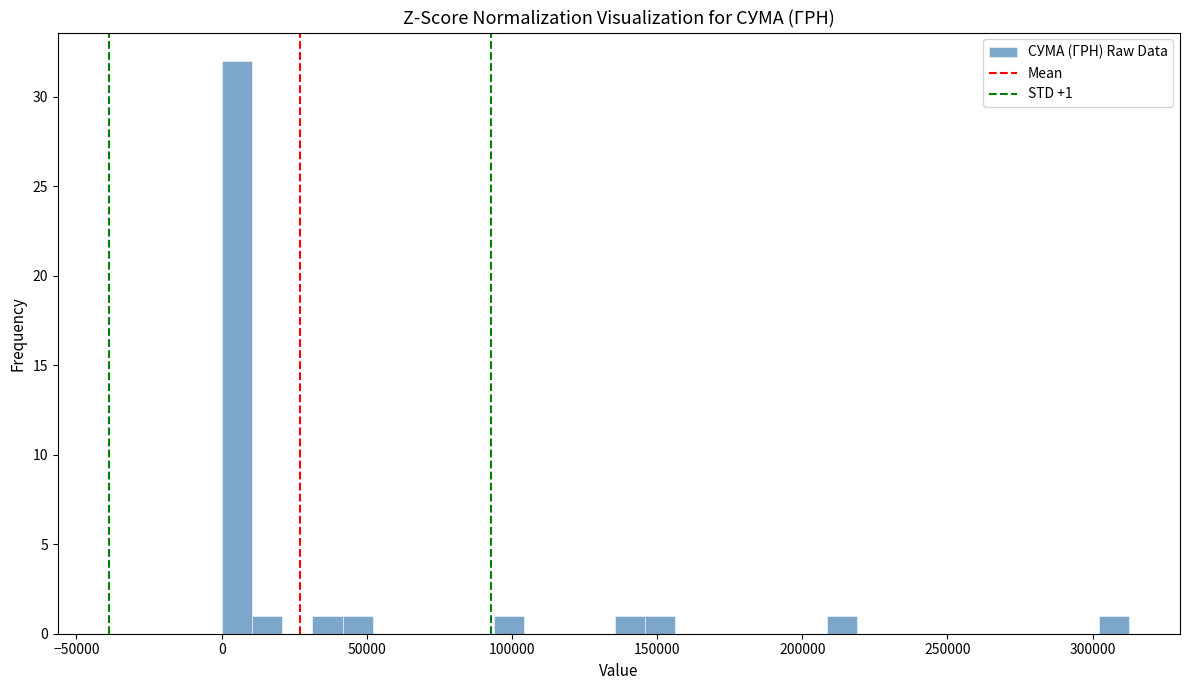

Around what value on the x-axis is the tallest bar? Give the approximate position of its centre, as read against the axis.

5000